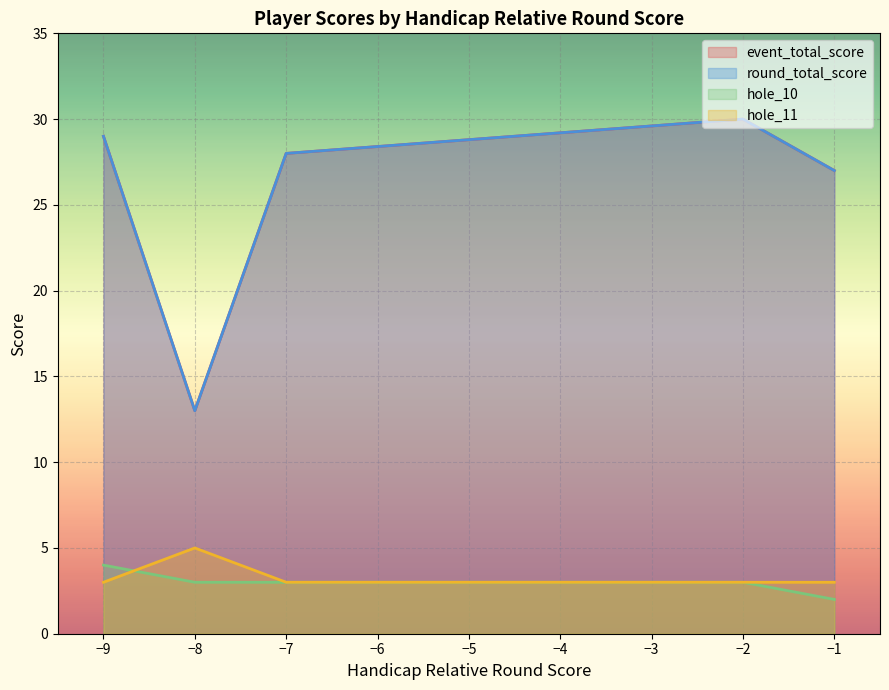

Does the chart display data point markers on the line(s)?

No